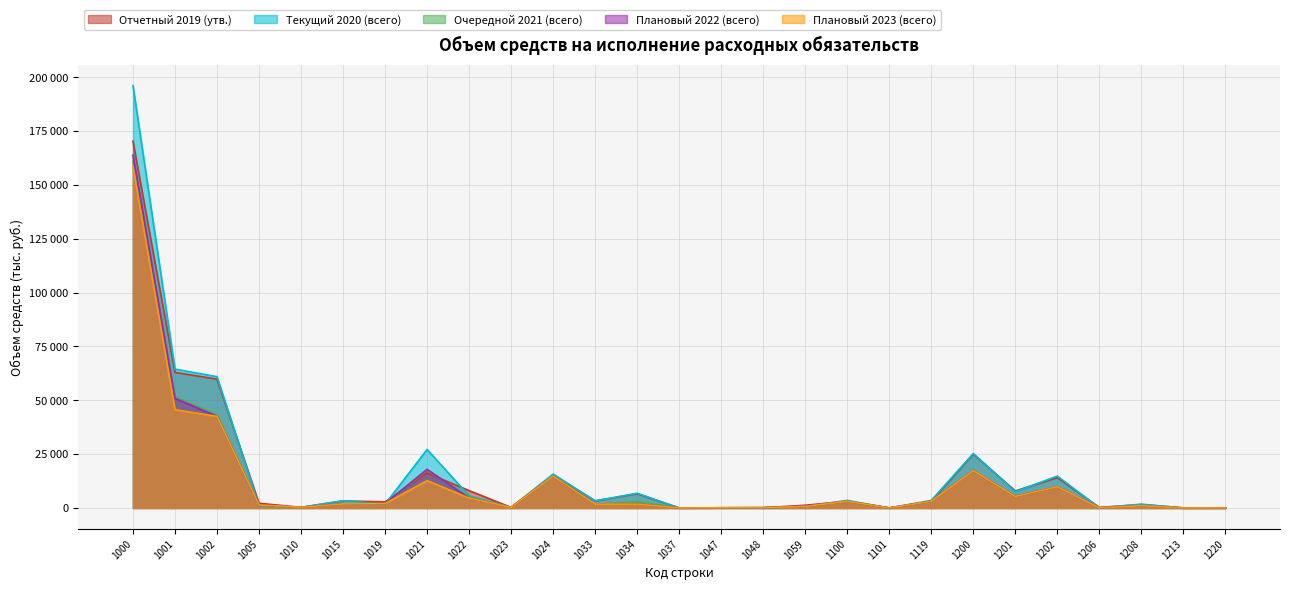

Rank the series by their maximum value, from highest to lowest.

Текущий 2020 (всего), Отчетный 2019 (утв.), Плановый 2022 (всего), Очередной 2021 (всего), Плановый 2023 (всего)